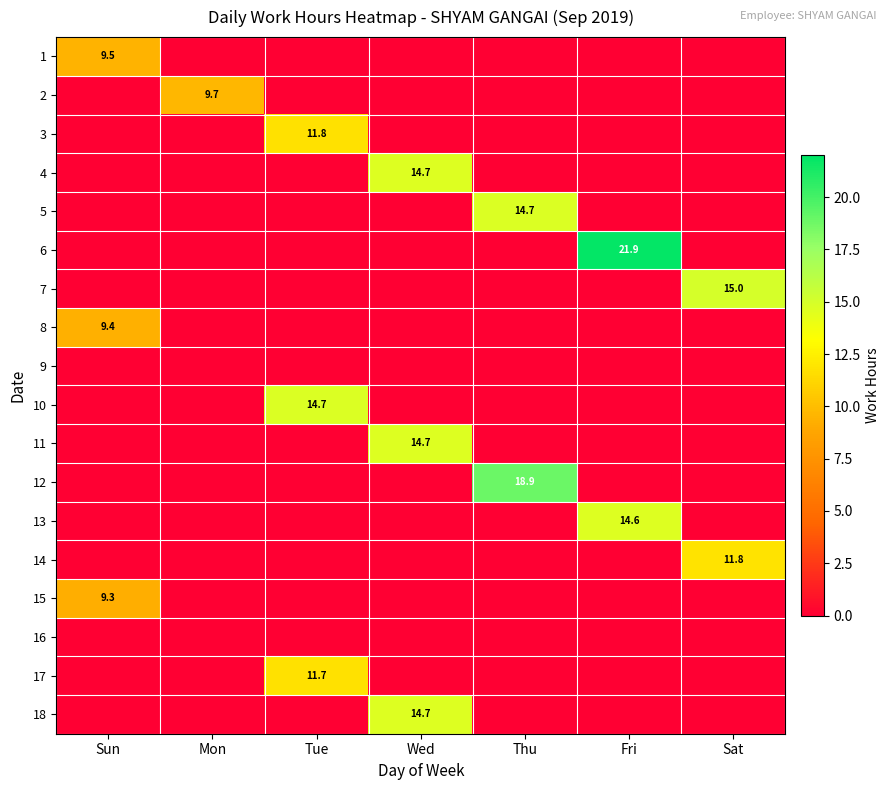

How many series are shown in this chart?

18